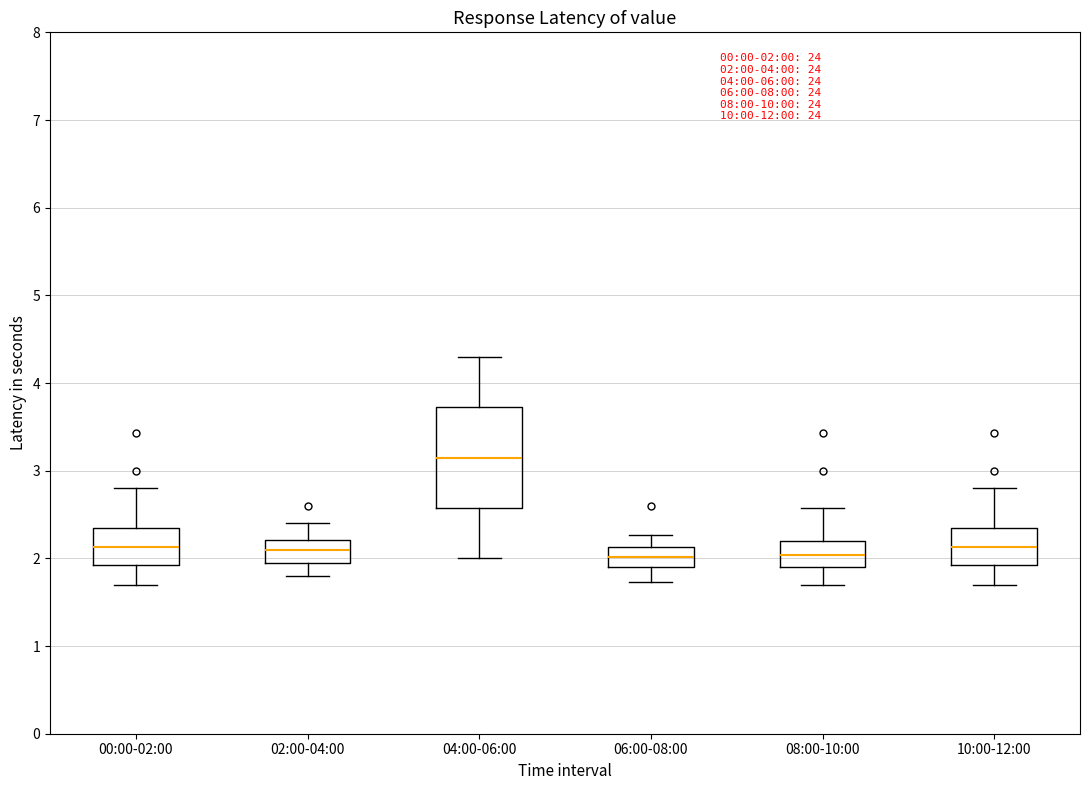

Which box is the tallest, from its lower edge to its upper edge?

04:00-06:00